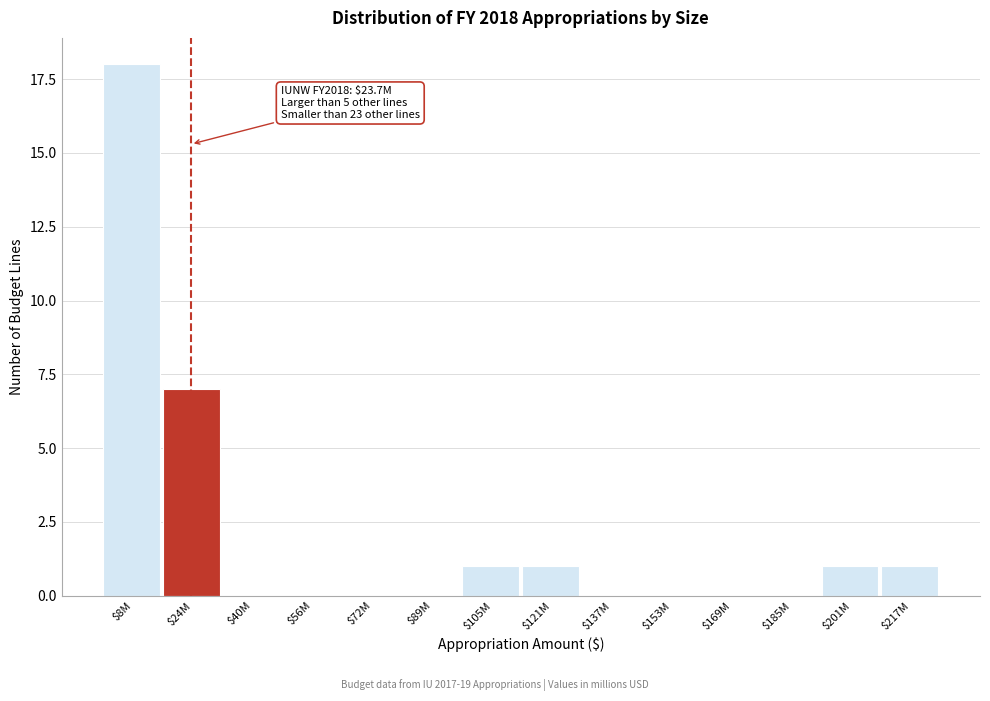

Which category has the highest value across all series?

$8M